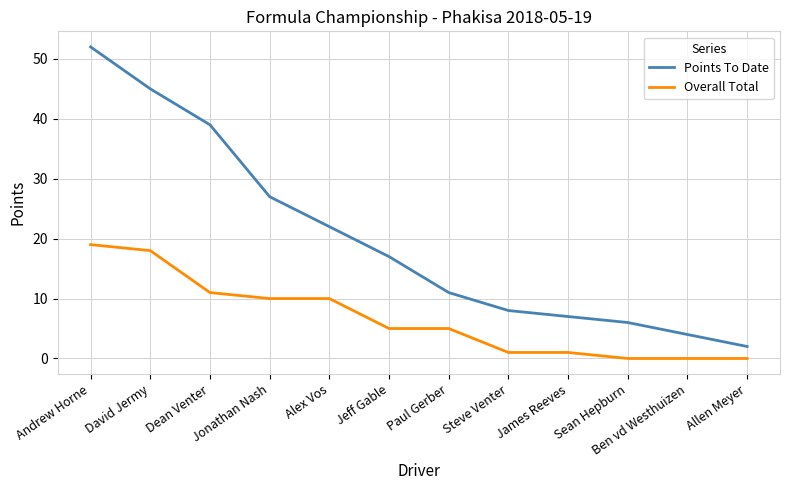

List the series in order of their peak value, highest first.

Points To Date, Overall Total